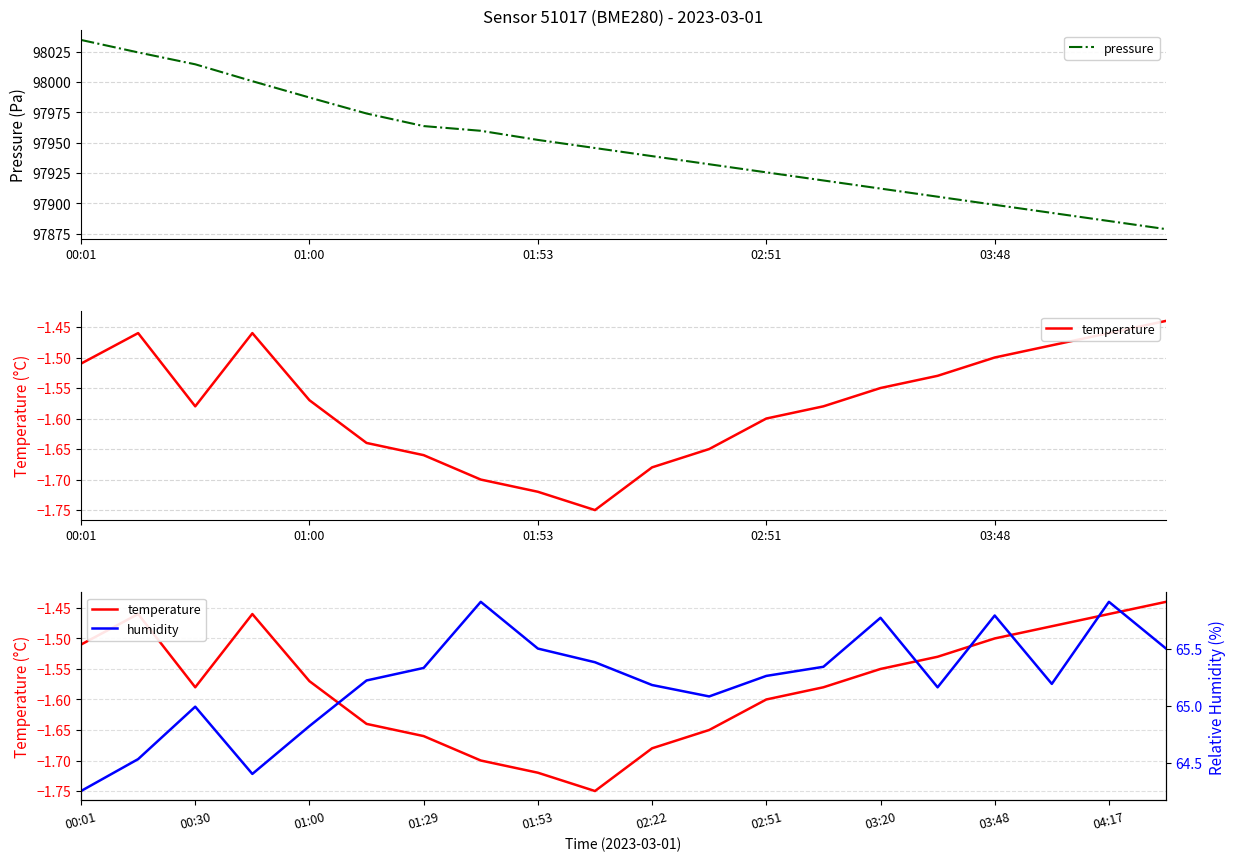

Which category has the highest value in the pressure series?

00:01